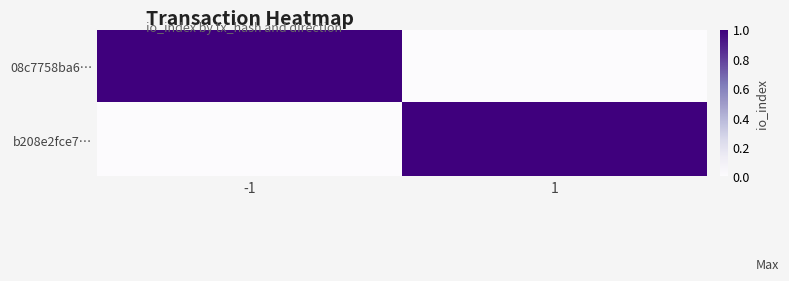

Which series has the largest total across all categories?

08c7758ba6…